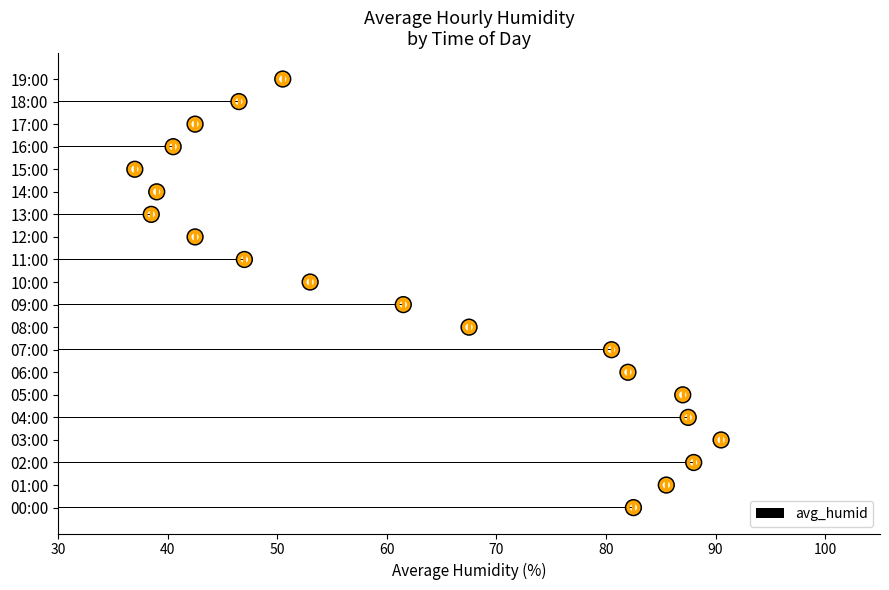

What is the sum of all avg_humid values?

1249.5